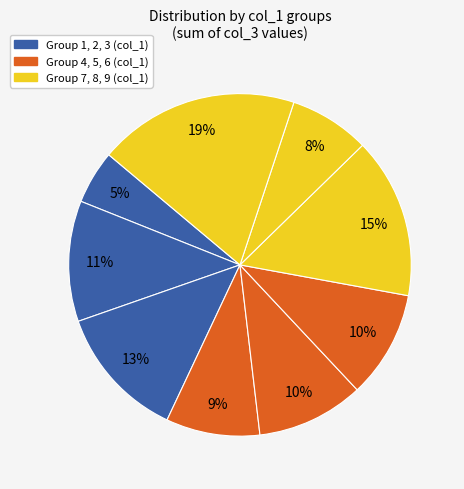

How many slices are in this pie chart?

9